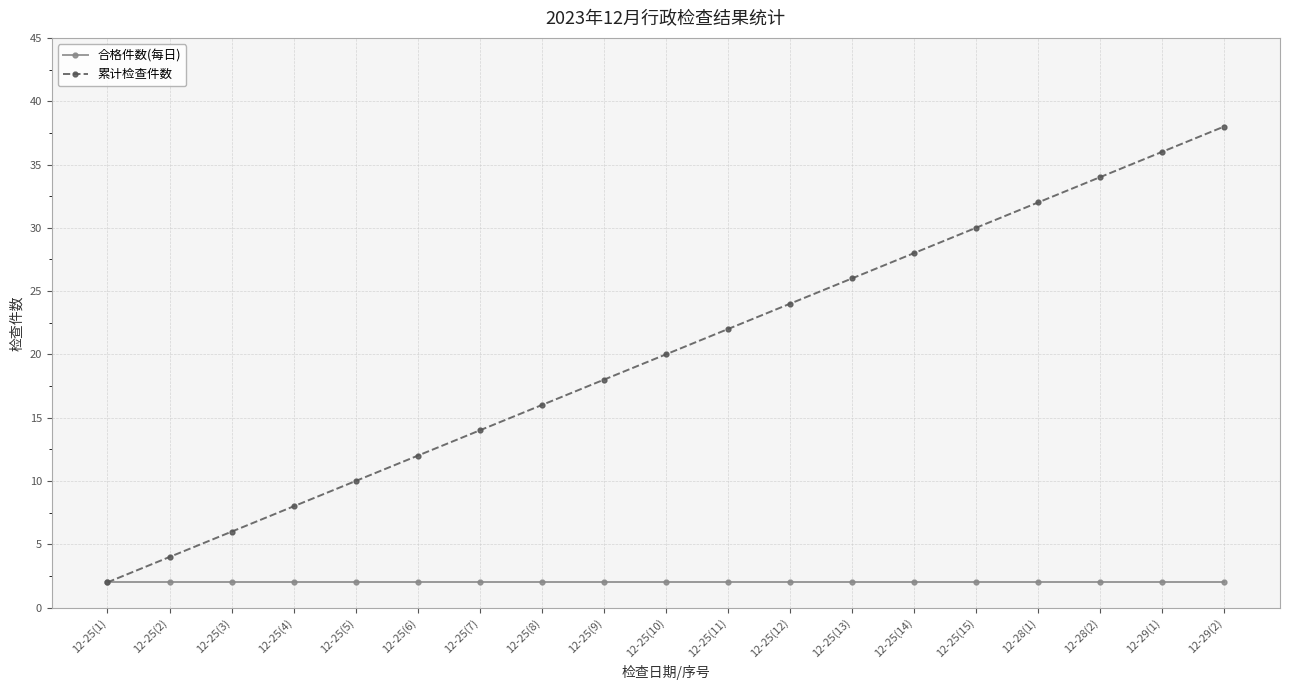

List the labels in order of 累计检查件数 value, smallest first.

12-25(1), 12-25(2), 12-25(3), 12-25(4), 12-25(5), 12-25(6), 12-25(7), 12-25(8), 12-25(9), 12-25(10), 12-25(11), 12-25(12), 12-25(13), 12-25(14), 12-25(15), 12-28(1), 12-28(2), 12-29(1), 12-29(2)